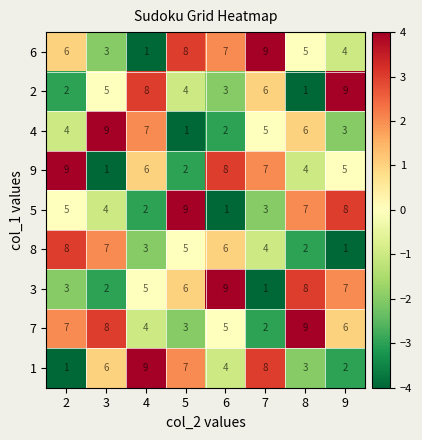

What is the sum of all 8 values?

36